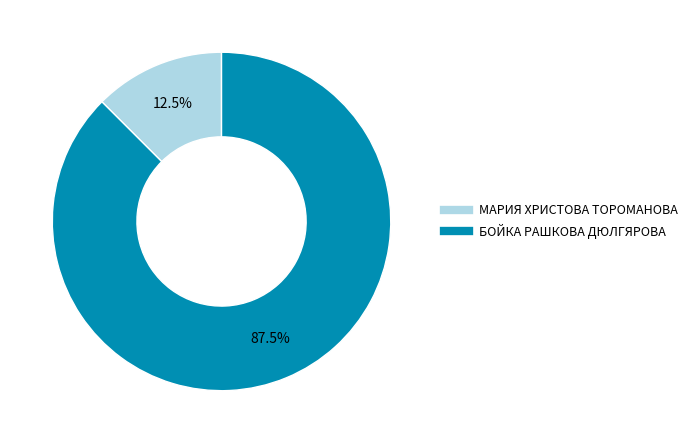

Is the sum of МАРИЯ ХРИСТОВА ТОРОМАНОВА and БОЙКА РАШКОВА ДЮЛГЯРОВА greater than half?

Yes